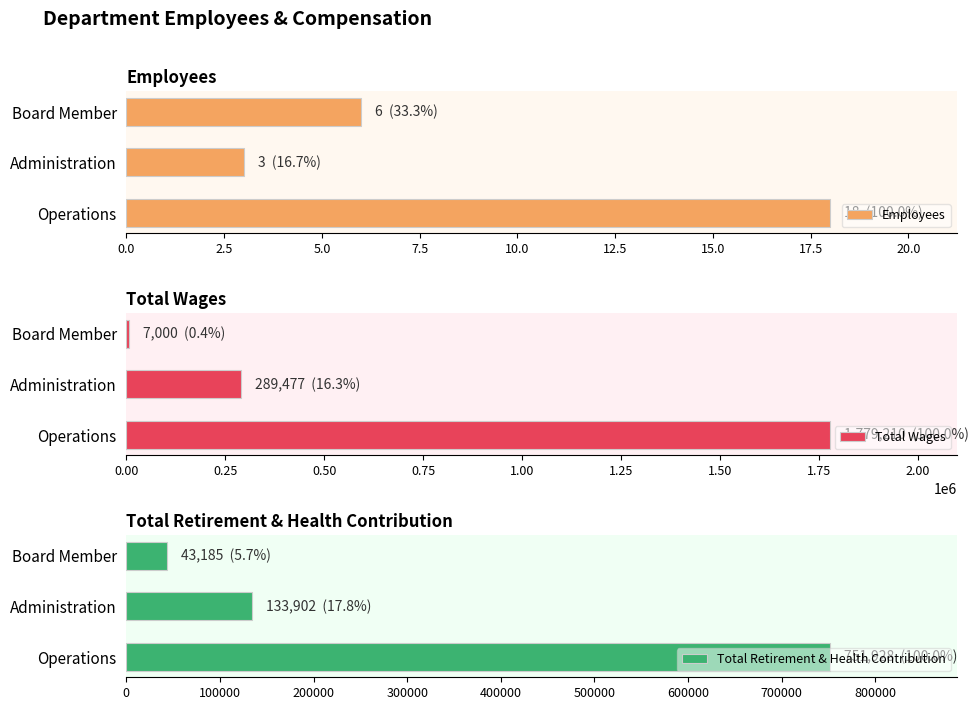

Which series has the largest total across all categories?

Total Wages